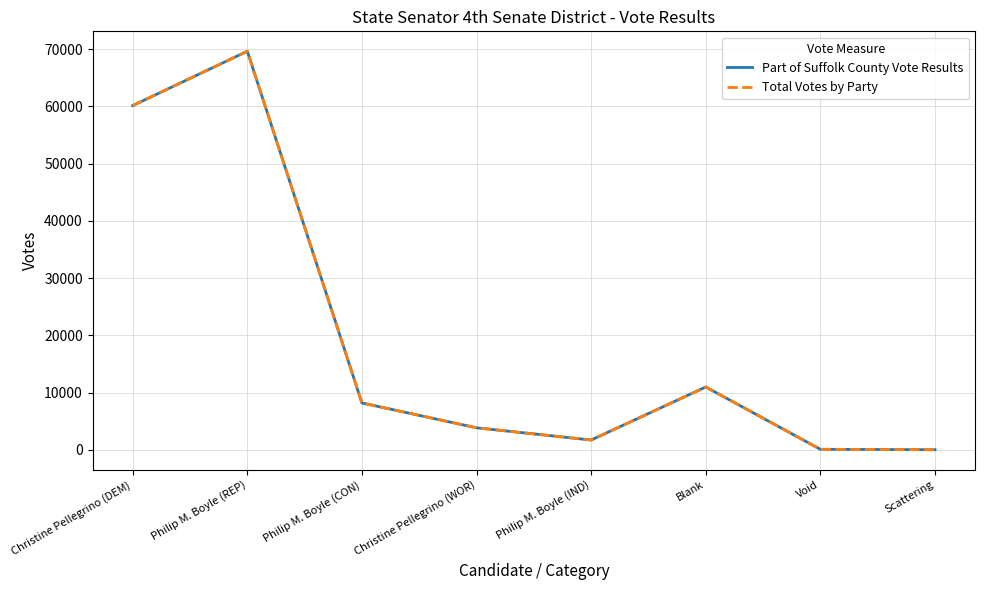

Is this an area chart (filled region under the line)?

No